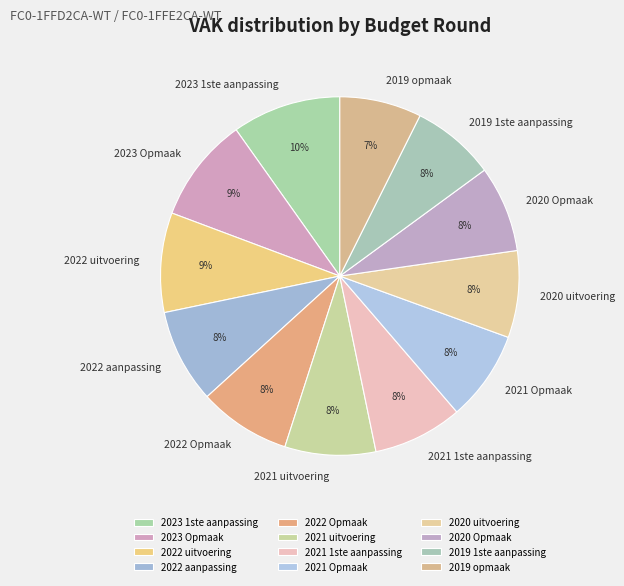

To the nearest percent, what is the difference between the 2023 1ste aanpassing and 2021 Opmaak slice percentages?

2%